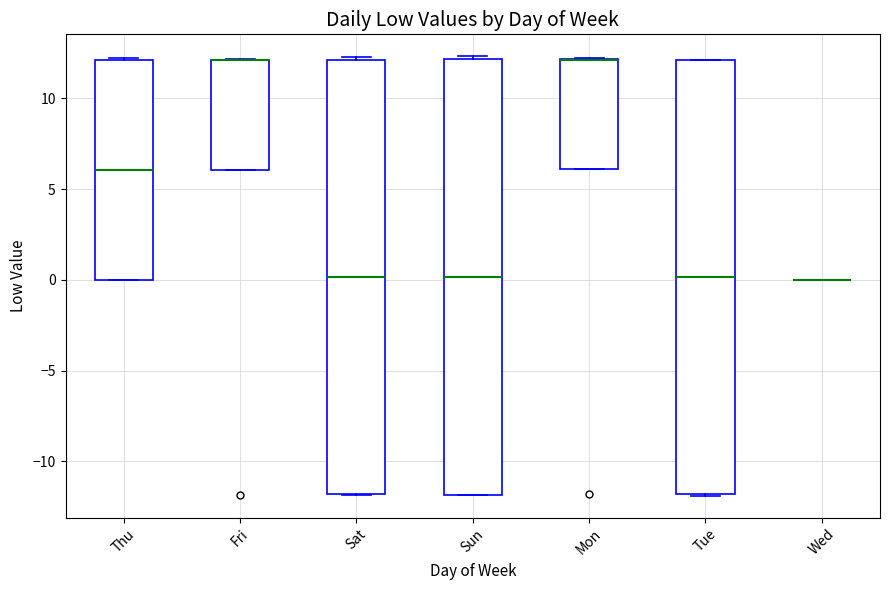

Reading left to right, read every box against the y-axis: the position of its median line, the range the box covers, and the ends of its whiskers. The values are not printed on the chart, so give them approximately, as read against the axis.

Thu: median 6.0, box 0.0 to 12.0, whiskers 0.0 to 12.0
Fri: median 12.0 (drawn on the box's upper edge), box 6.0 to 12.0, whiskers 6.0 to 12.0
Sat: median 0.0, box -12.0 to 12.0, whiskers -12.0 to 12.5
Sun: median 0.0, box -12.0 to 12.0, whiskers -12.0 to 12.5
Mon: median 12.0 (drawn on the box's upper edge), box 6.0 to 12.0, whiskers 6.0 to 12.0
Tue: median 0.0, box -12.0 to 12.0, whiskers -12.0 to 12.0
Wed: box collapsed to a line at 0.0, whiskers 0.0 to 0.0